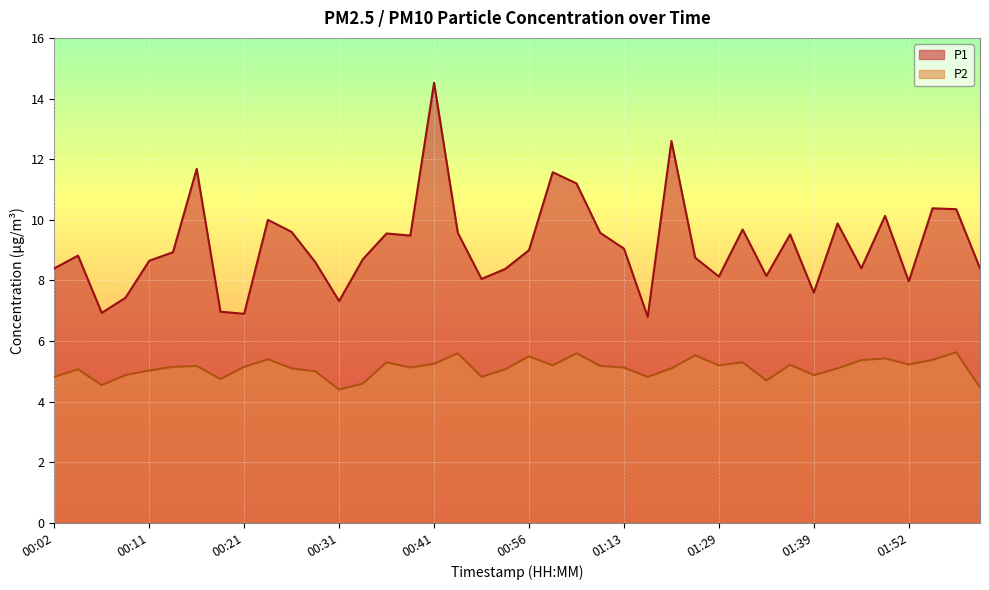

Reading right to left, list all the values displayed in this chart.

P1: 01:59=8.4	01:57=10.3	01:54=10.4	01:52=8.0	01:49=10.1	01:47=8.4	01:44=9.9	01:39=7.6	01:37=9.5	01:34=8.2	01:31=9.7	01:29=8.1	01:26=8.8	01:20=12.6	01:15=6.8	01:13=9.1	01:10=9.6	01:04=11.2	00:59=11.6	00:56=9.0	00:51=8.4	00:49=8.1	00:43=9.6	00:41=14.5	00:38=9.5	00:36=9.6	00:34=8.7	00:31=7.3	00:29=8.6	00:26=9.6	00:24=10.0	00:21=6.9	00:19=7.0	00:16=11.7	00:14=8.9	00:11=8.7	00:09=7.4	00:06=6.9	00:04=8.8	00:02=8.4
P2: 01:59=4.5	01:57=5.6	01:54=5.4	01:52=5.2	01:49=5.4	01:47=5.4	01:44=5.1	01:39=4.9	01:37=5.2	01:34=4.7	01:31=5.3	01:29=5.2	01:26=5.5	01:20=5.1	01:15=4.8	01:13=5.1	01:10=5.2	01:04=5.6	00:59=5.2	00:56=5.5	00:51=5.1	00:49=4.8	00:43=5.6	00:41=5.2	00:38=5.1	00:36=5.3	00:34=4.6	00:31=4.4	00:29=5.0	00:26=5.1	00:24=5.4	00:21=5.2	00:19=4.8	00:16=5.2	00:14=5.2	00:11=5.0	00:09=4.9	00:06=4.5	00:04=5.1	00:02=4.8